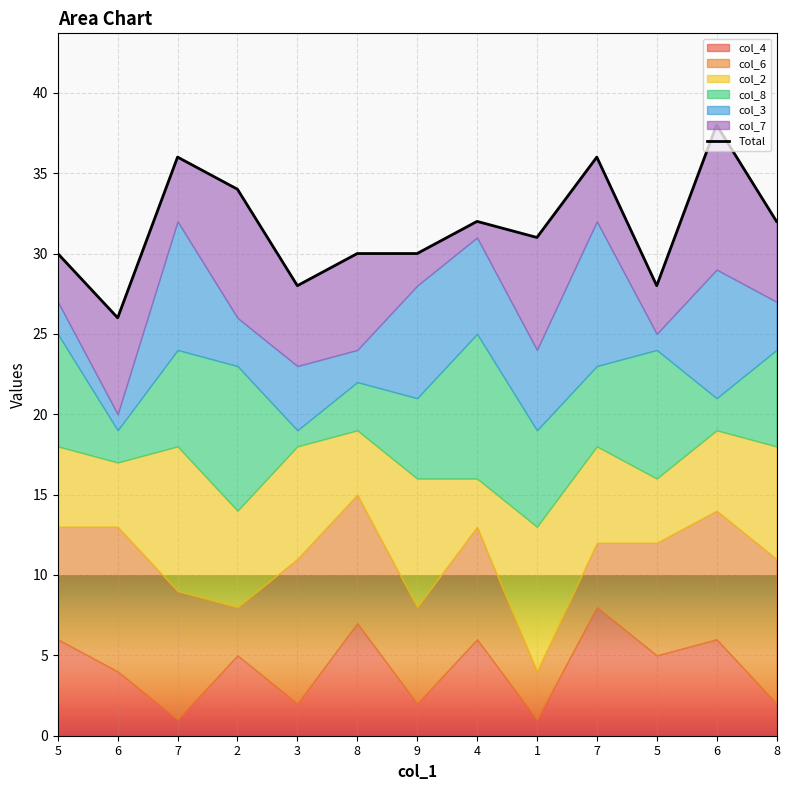

The value at 9 is 15. True or false?

False